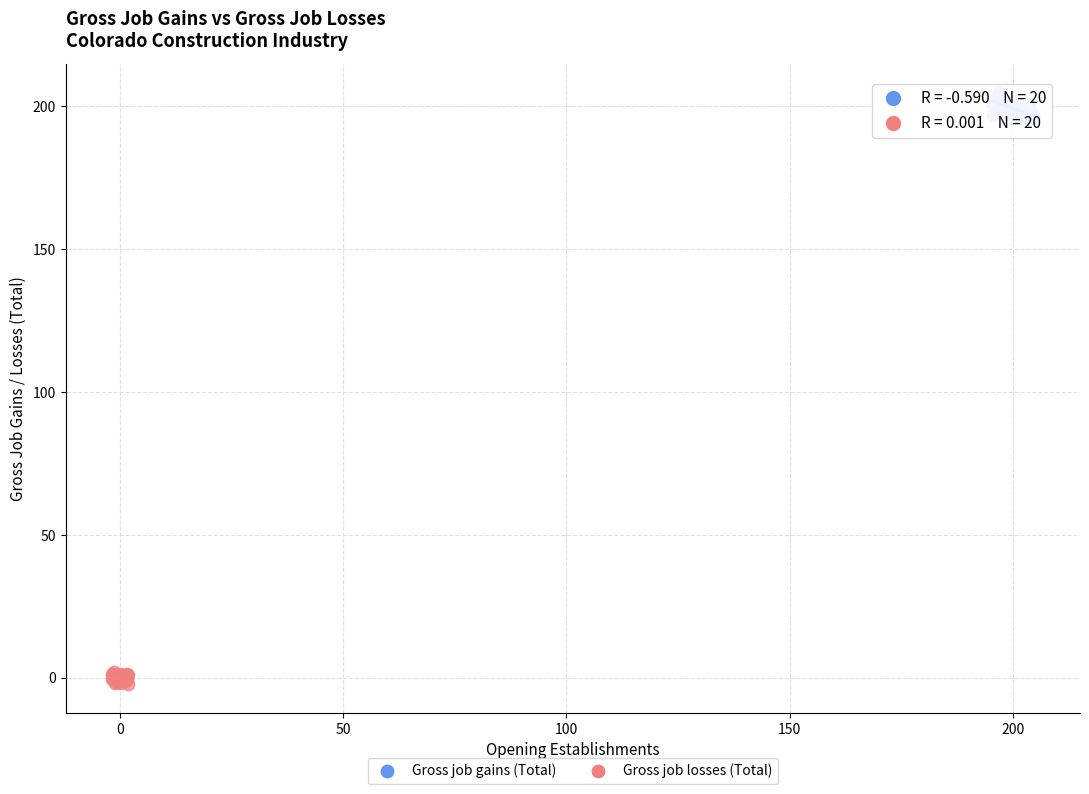

Which series has the largest Y range (max minus min)?

Gross job gains (Total)